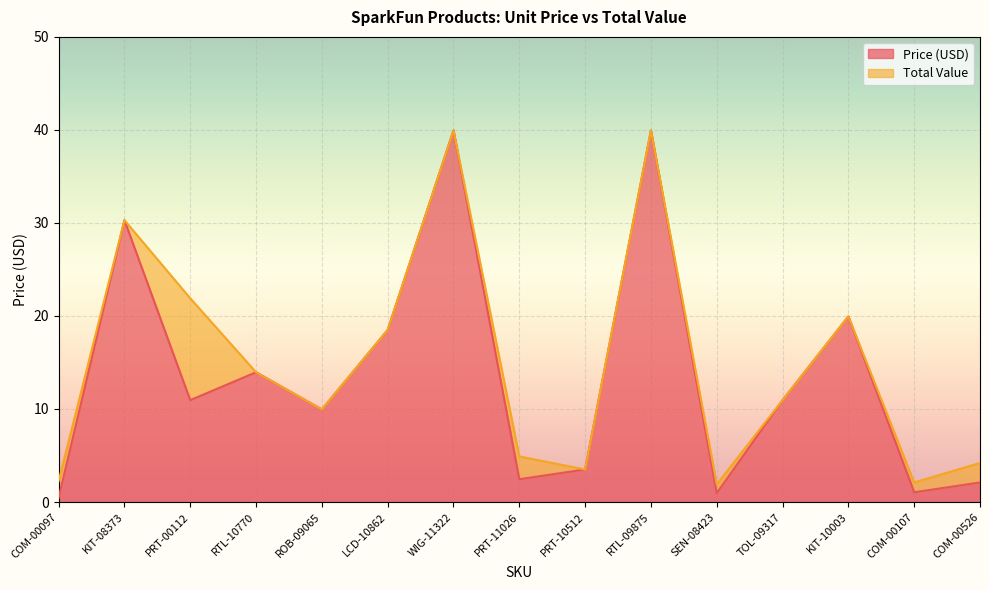

Which series has the largest total across all categories?

Total Value